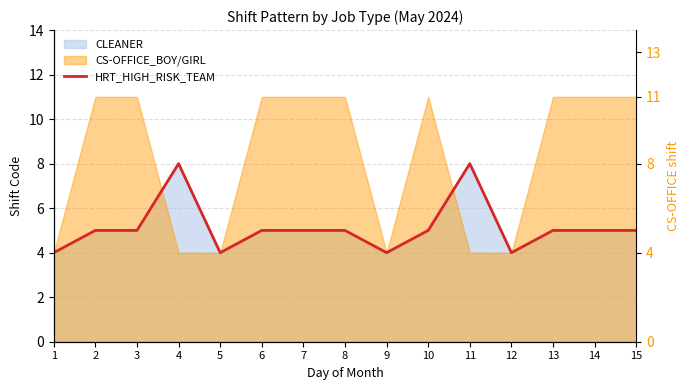

Does the chart have visible grid lines?

Yes